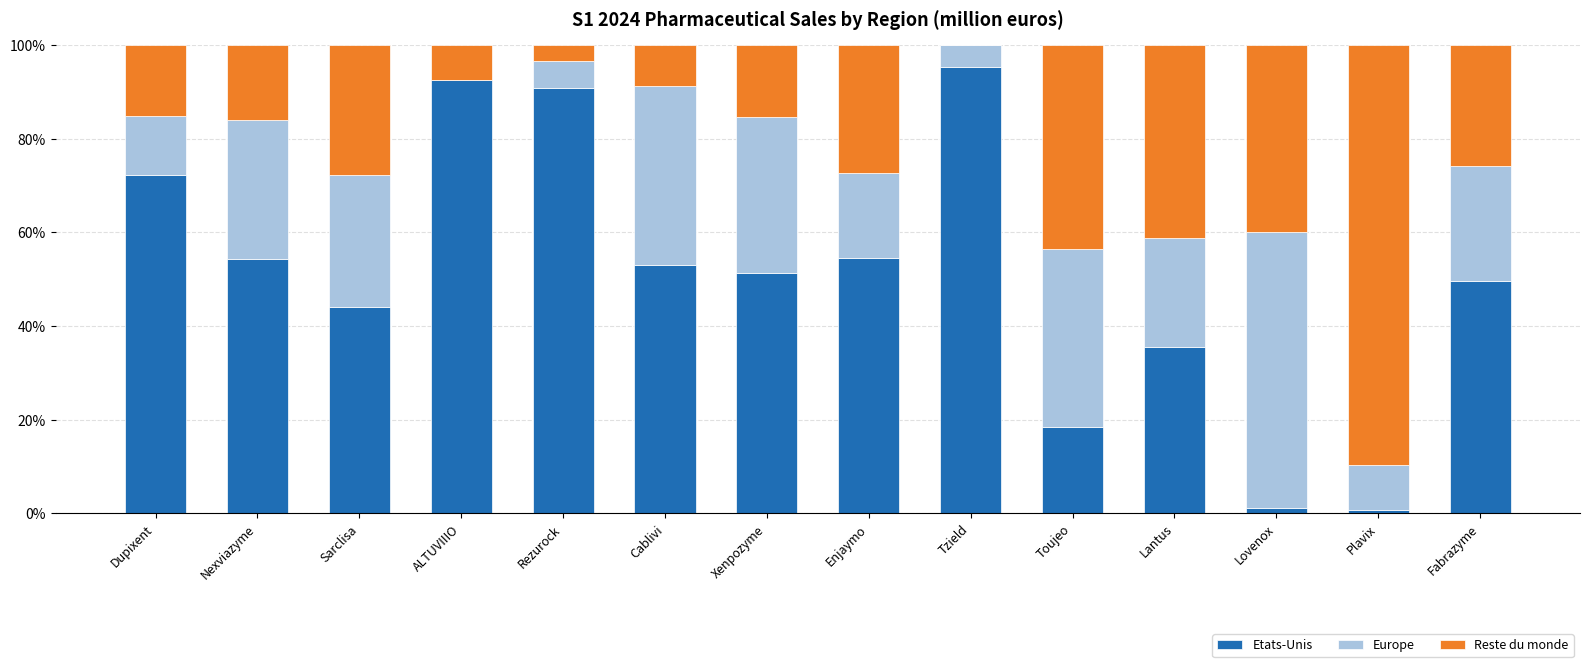

True or false: Etats-Unis has a value of 54.5 at Enjaymo.

True